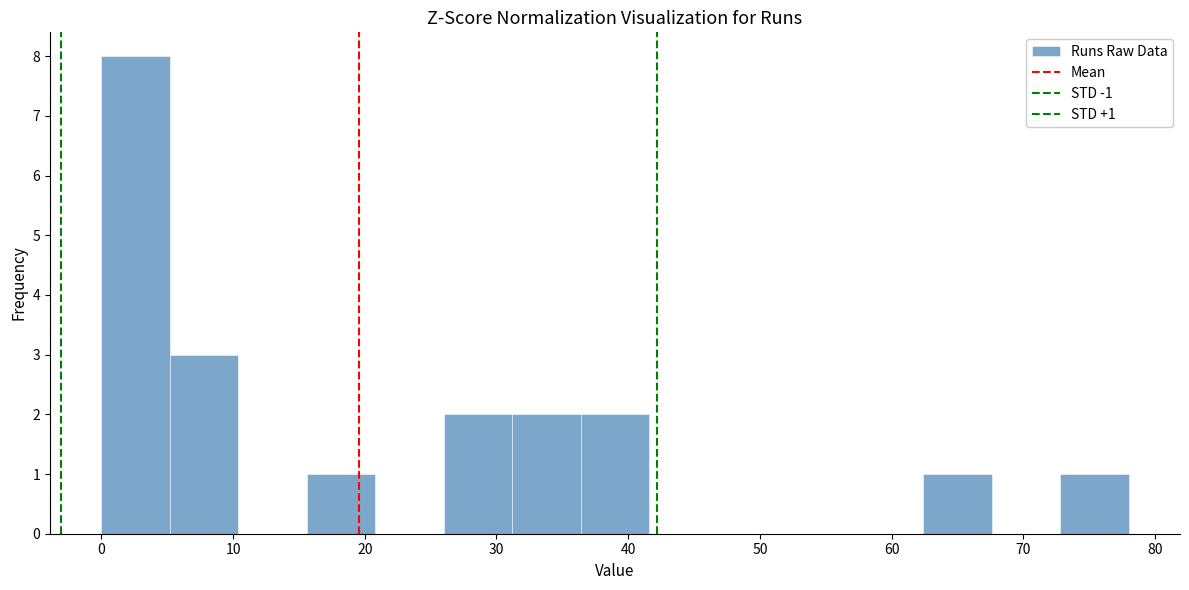

Over which range of the x-axis is the bar tallest?

0.0 to 5.2